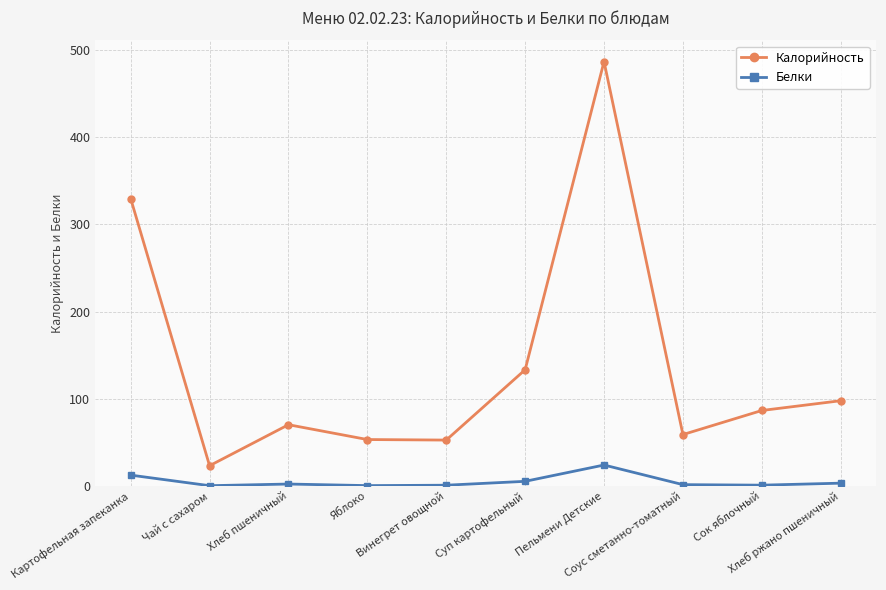

The Белки series shows 3.3 at Хлеб ржано пшеничный. True or false?

True